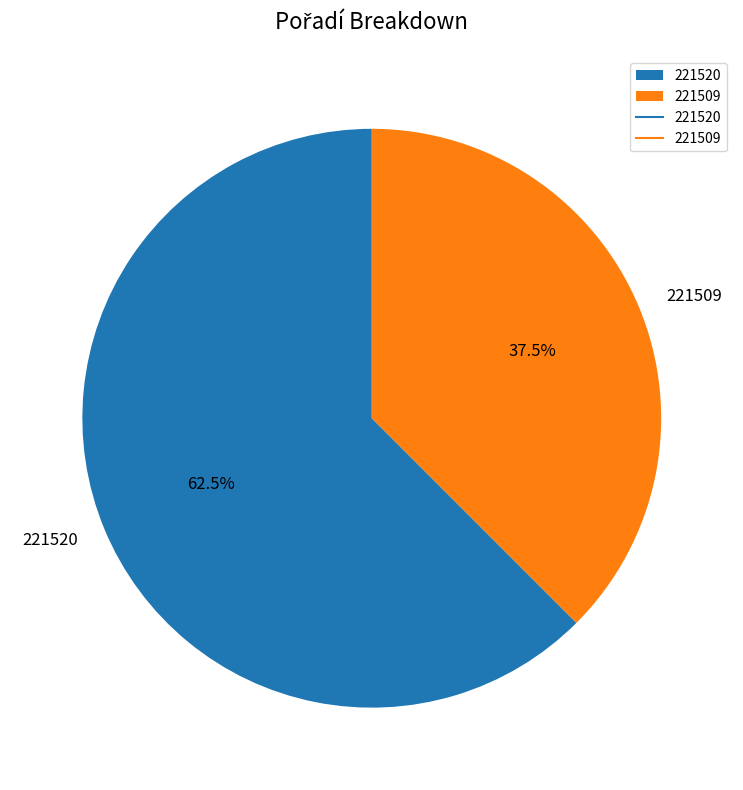

Approximately how many times larger is the value at 221509 compared to 221520?

0.6